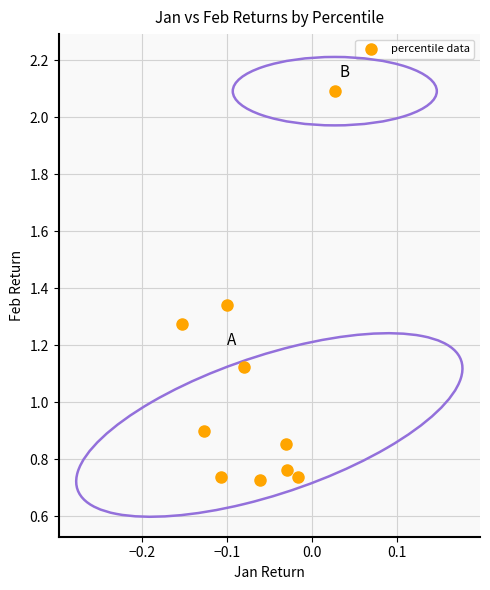

What is the range of Y values (max minus min)?

1.4